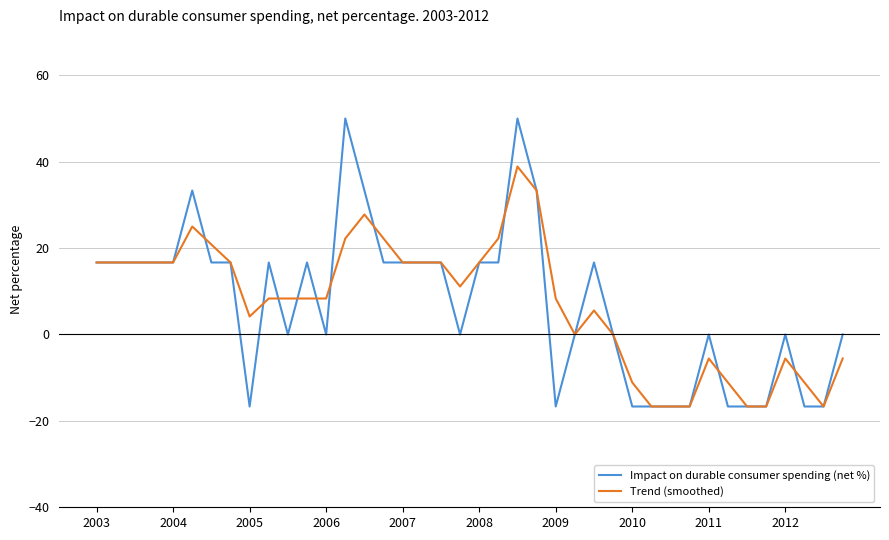

What is the smallest value displayed?

-16.7